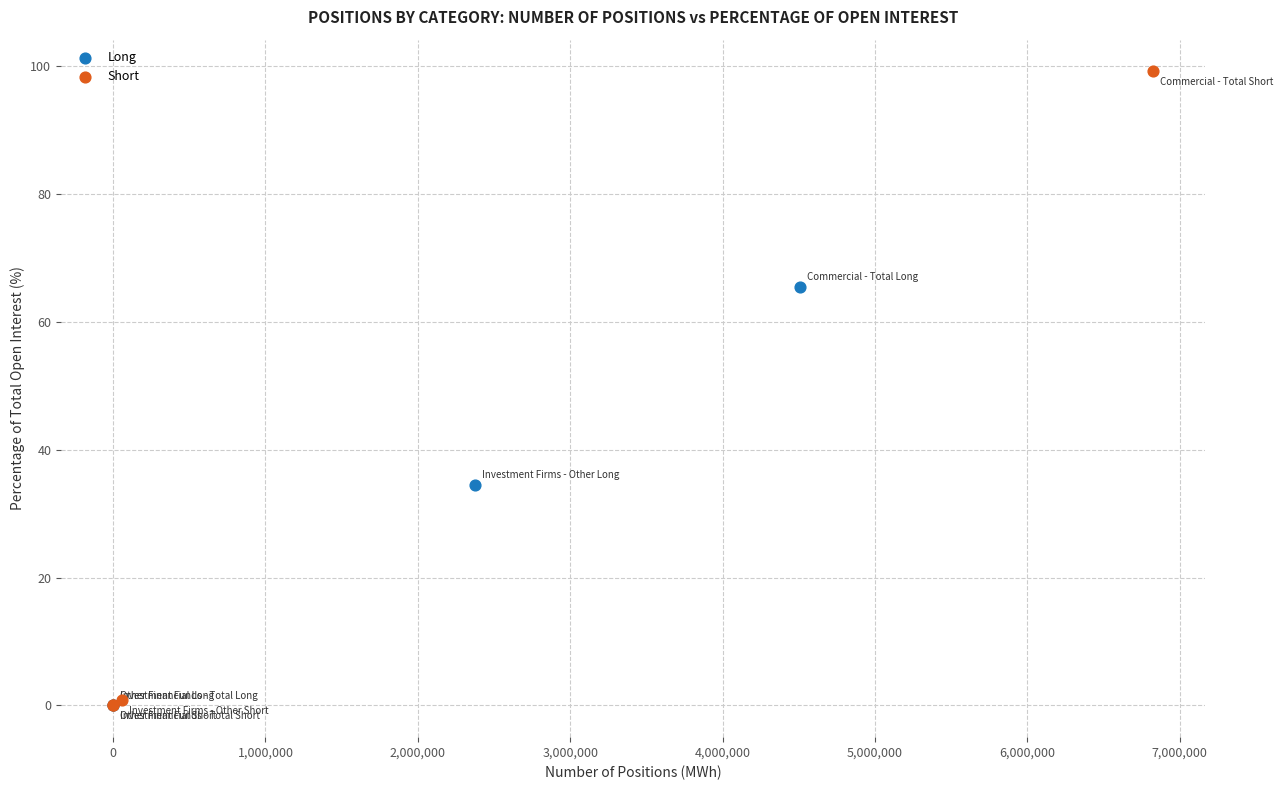

What are all the series names shown in the legend?

Long, Short